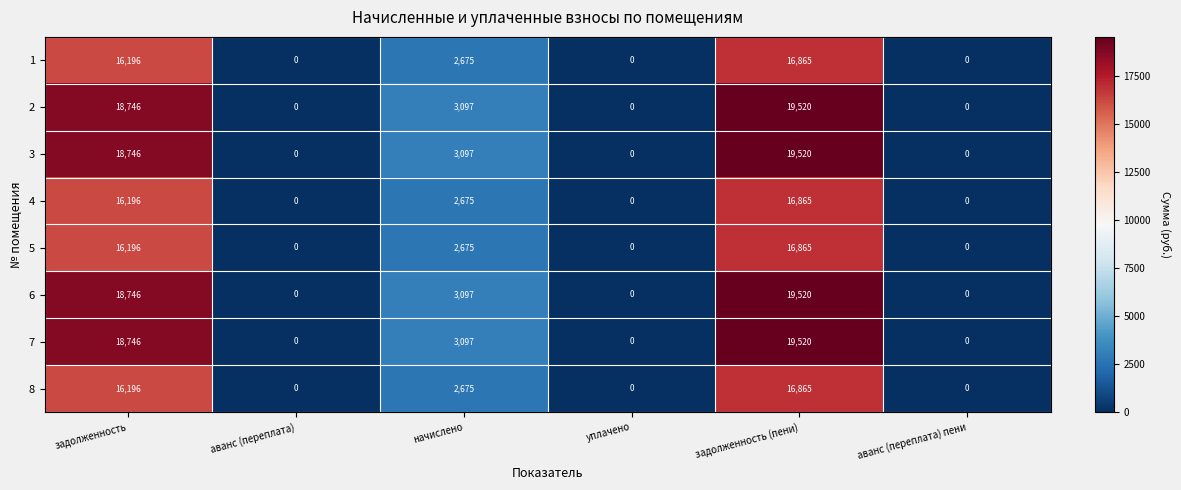

How many positive values does the 6 series have?

3